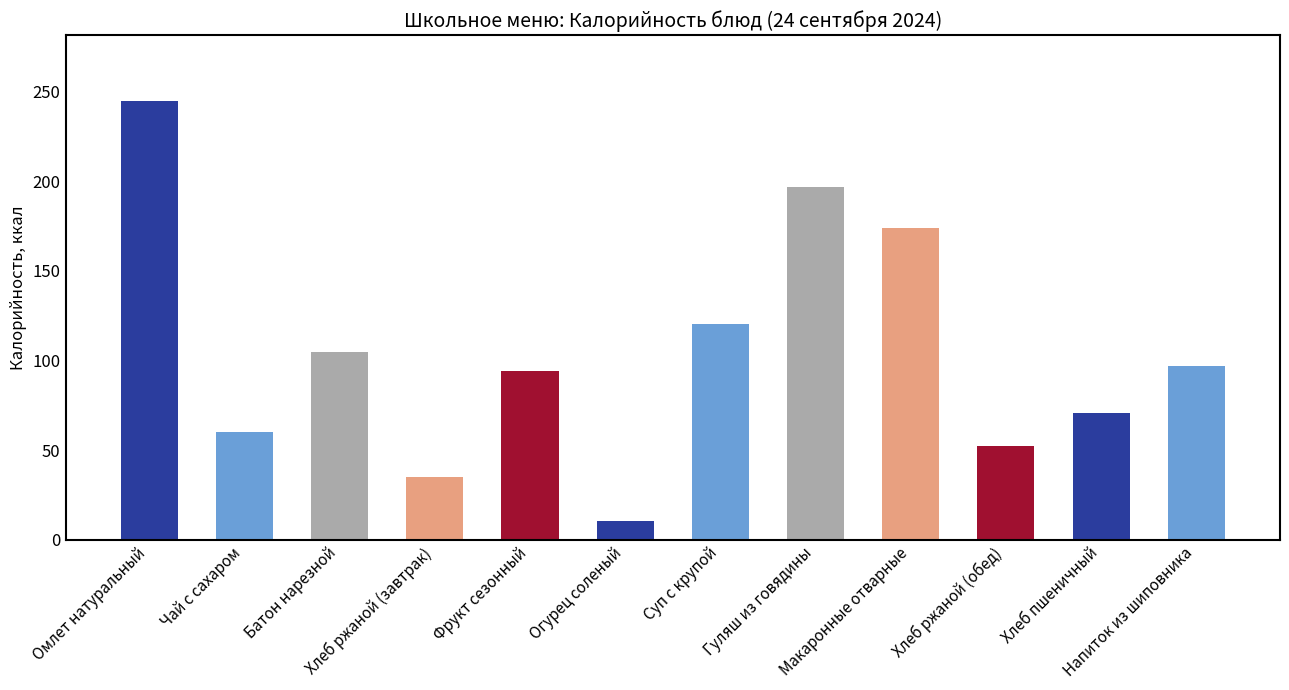

What is the greatest value displayed?

244.6